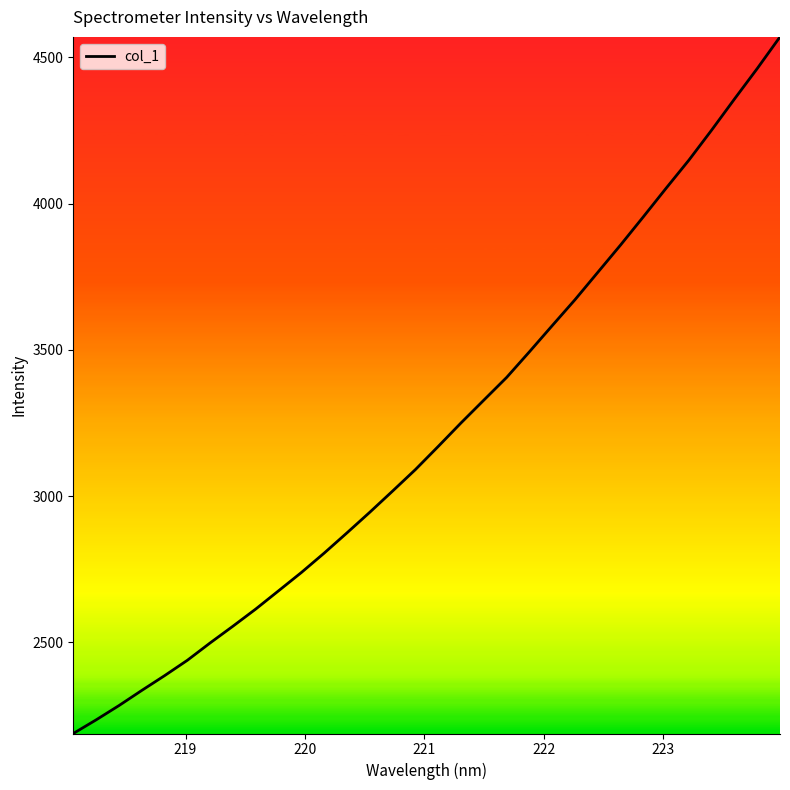

What is the difference between the maximum and minimum values?

2380.6